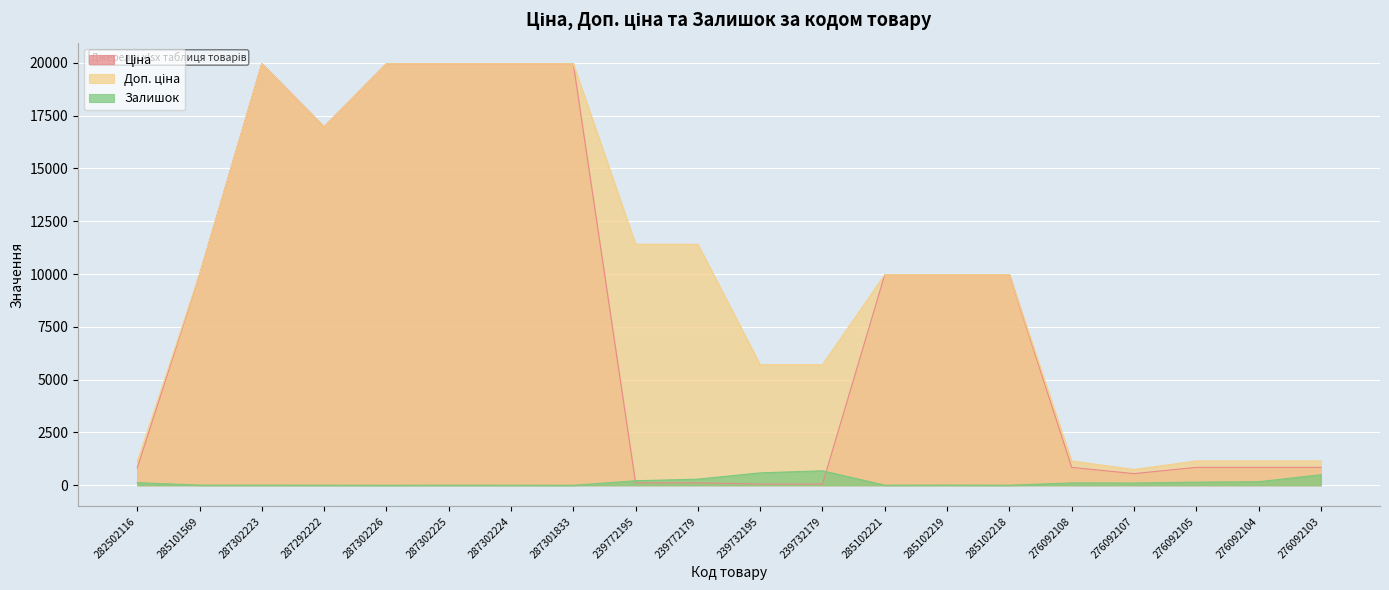

The value of Залишок at 287302226 is 0.0. True or false?

True